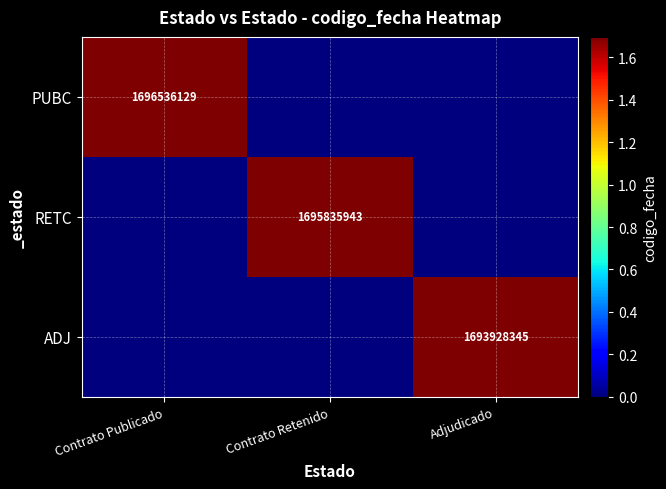

The value of RETC at Contrato Retenido is 1183027397. True or false?

False